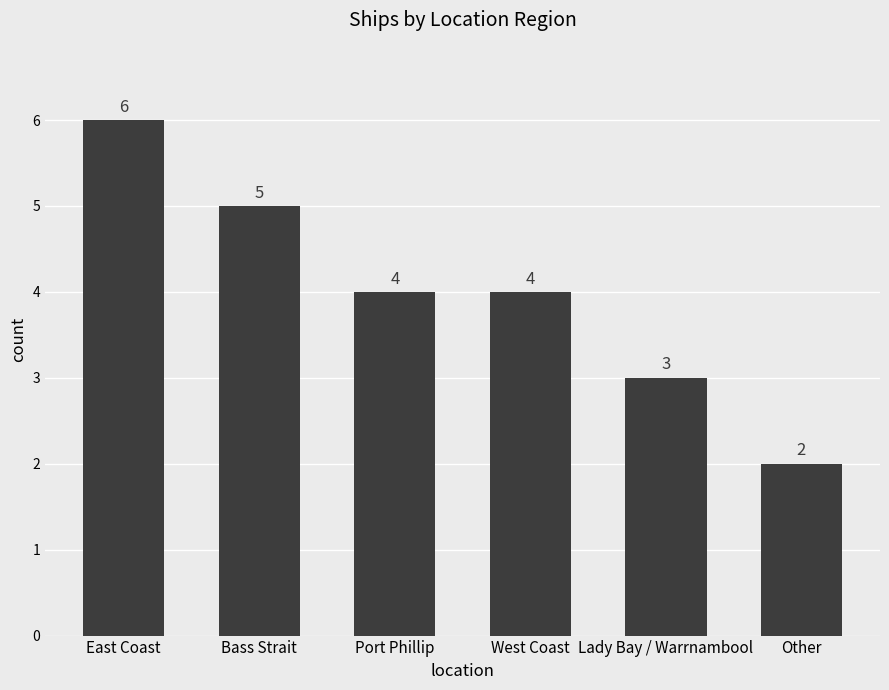

What is the difference between the maximum and minimum values?

4